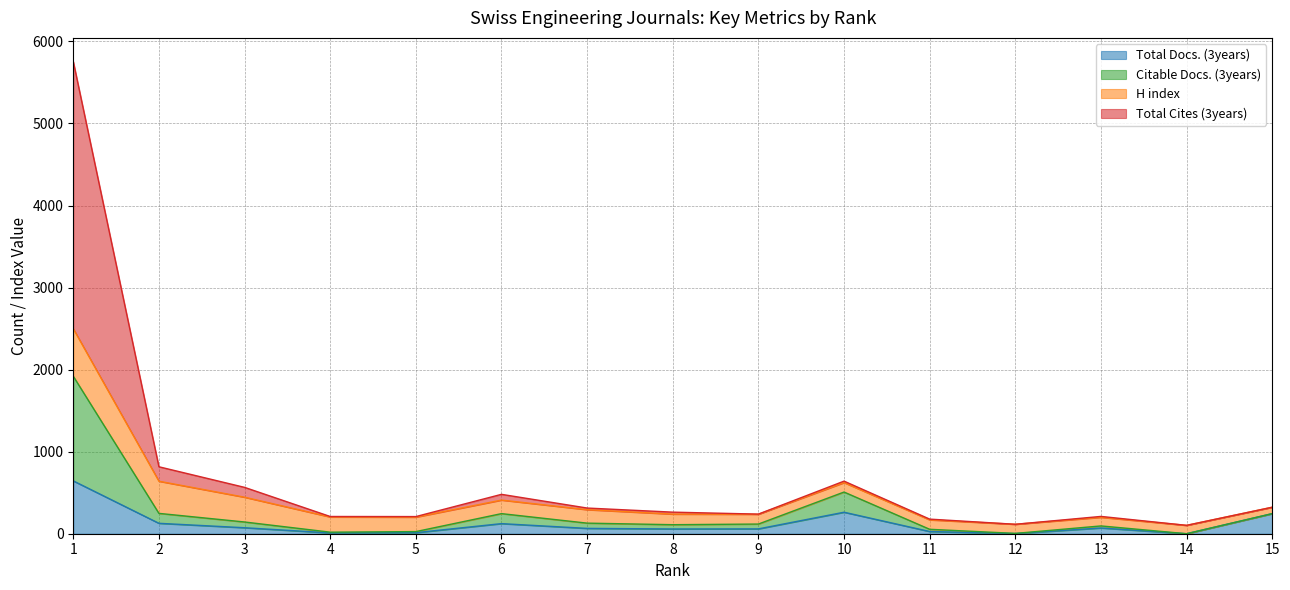

How many interior local peaks does the Total Docs. (3years) series have?

3